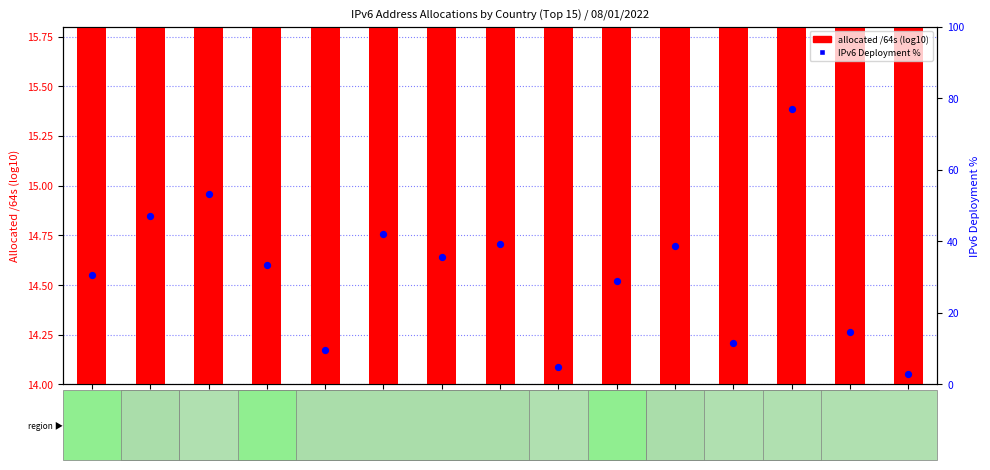

At how many categories does at least one series exceed 41?

4